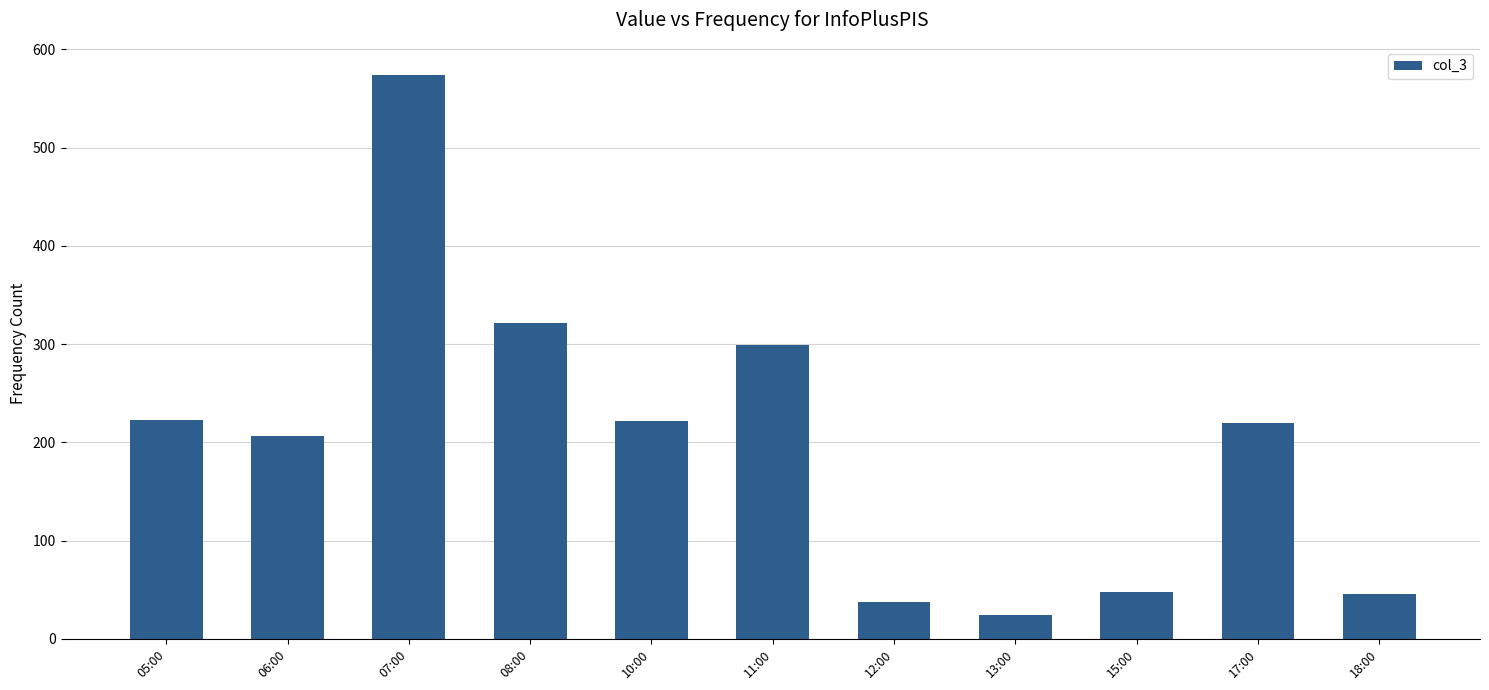

What is the sum of all values?

2223